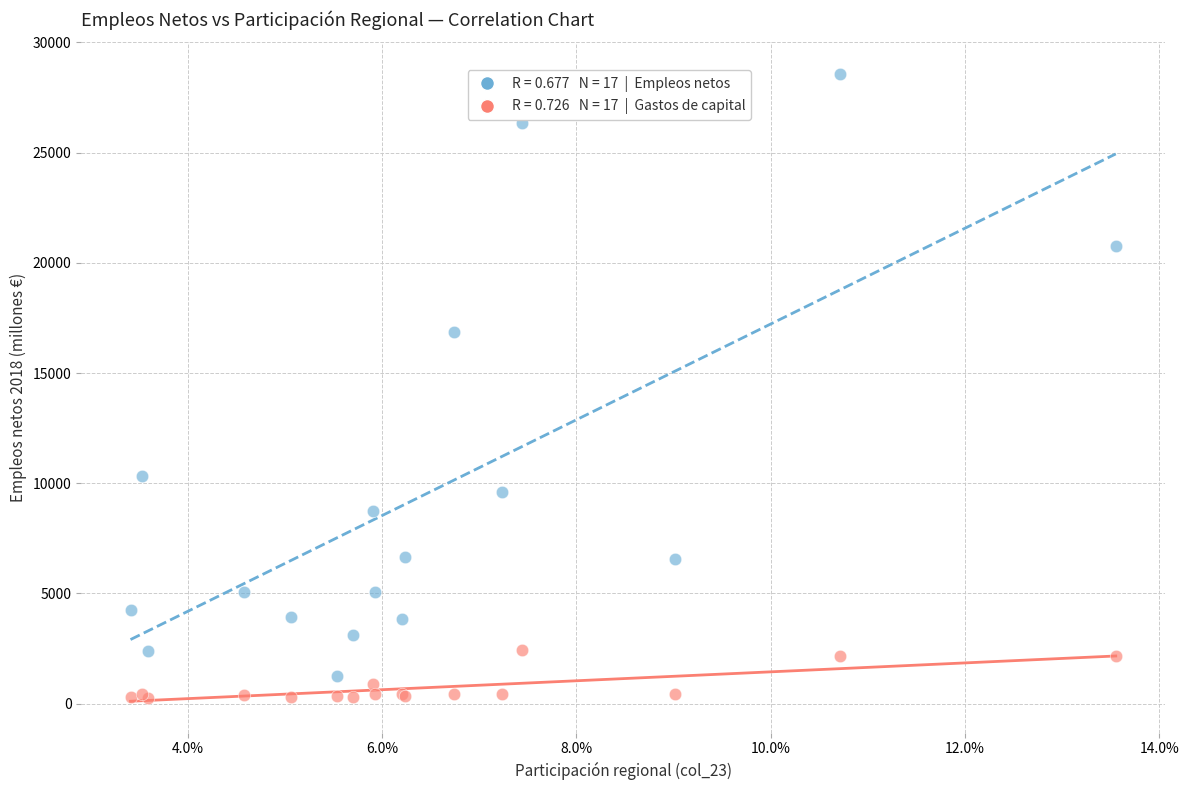

Across all series, what Y value is closest to 14419?

16860